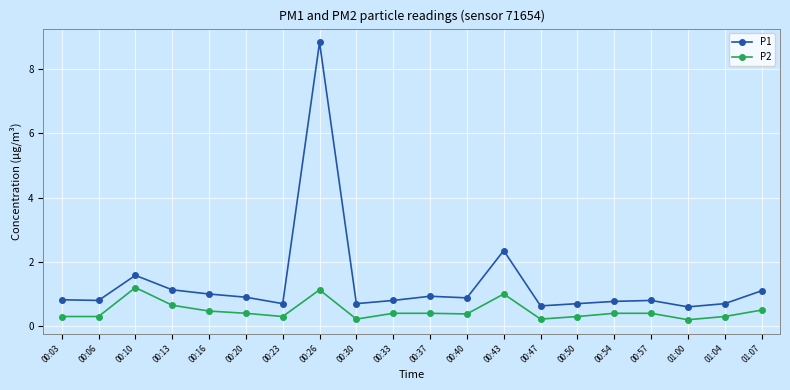

True or false: P2 has more than 1 interior local peaks.

True